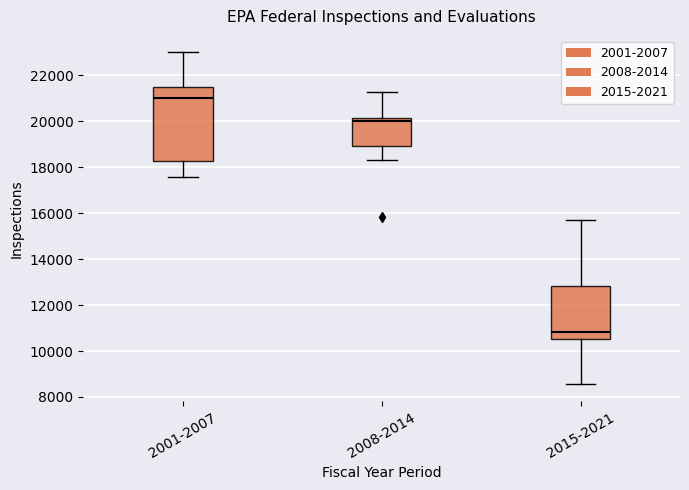

Where is the lower edge of the box for 2015-2021 on the y-axis? The values are not printed on the chart, so give them approximately, as read against the axis.

10600